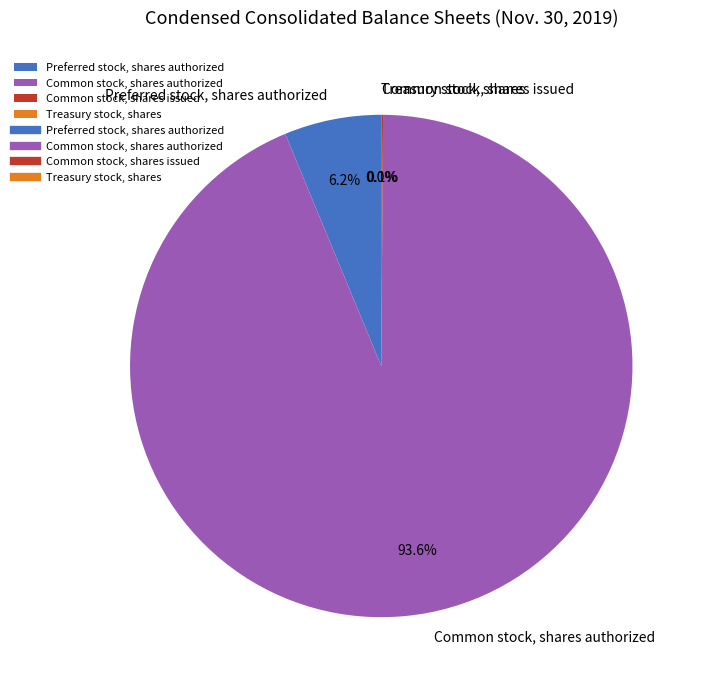

What is the largest slice in the pie chart?

Common stock, shares authorized